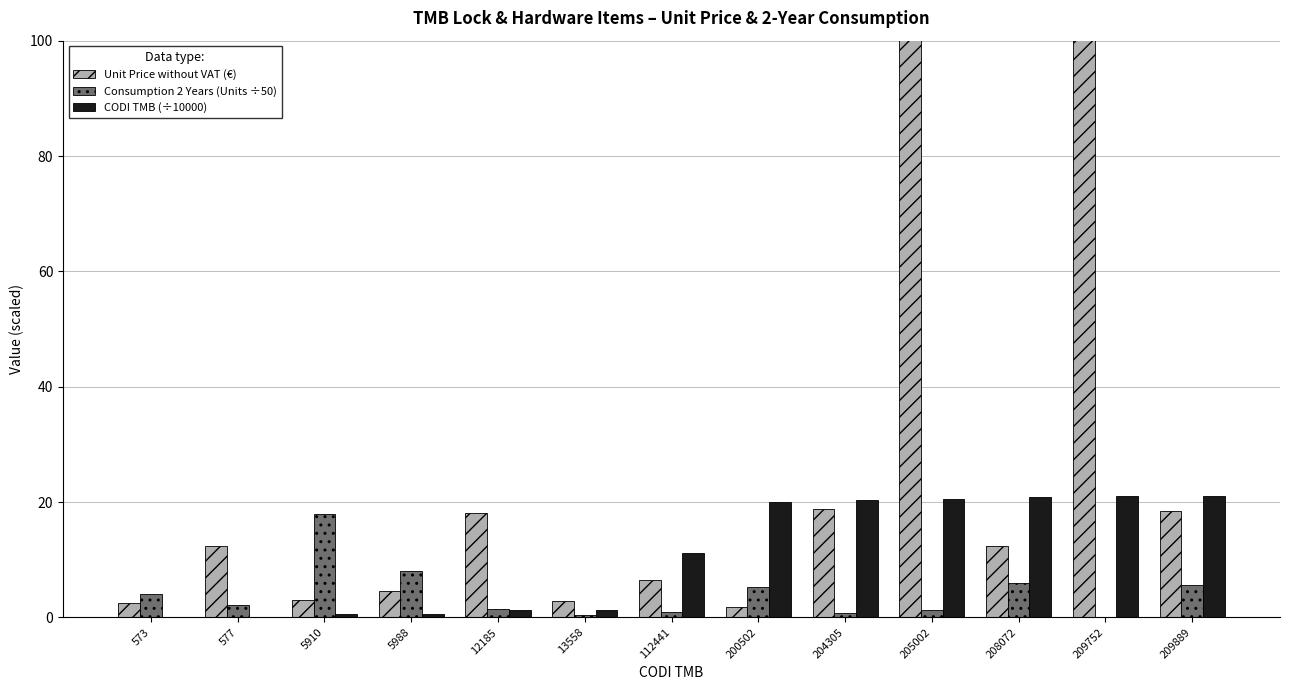

What is the value of the Unit Price without VAT (€) bar at the 8th from the left?

1.8